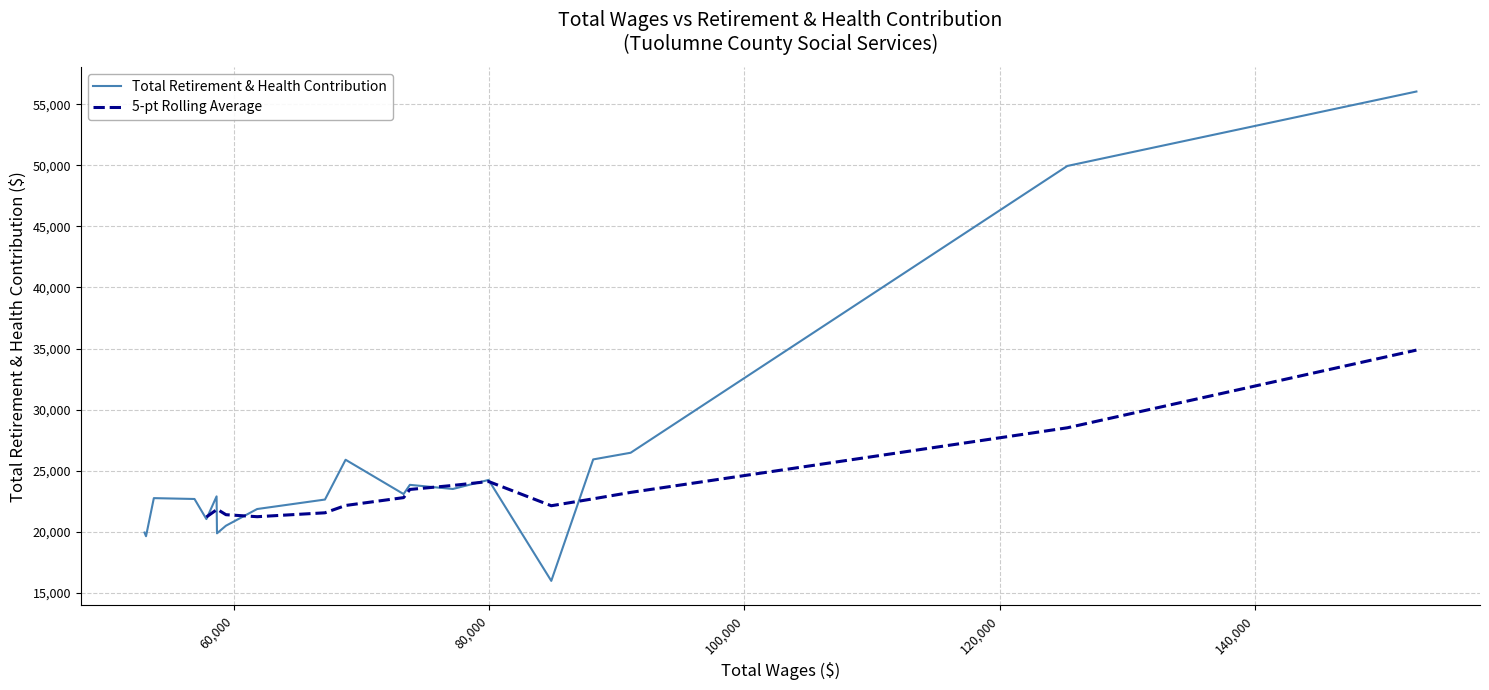

True or false: the data has more than 1 interior local peaks.

True